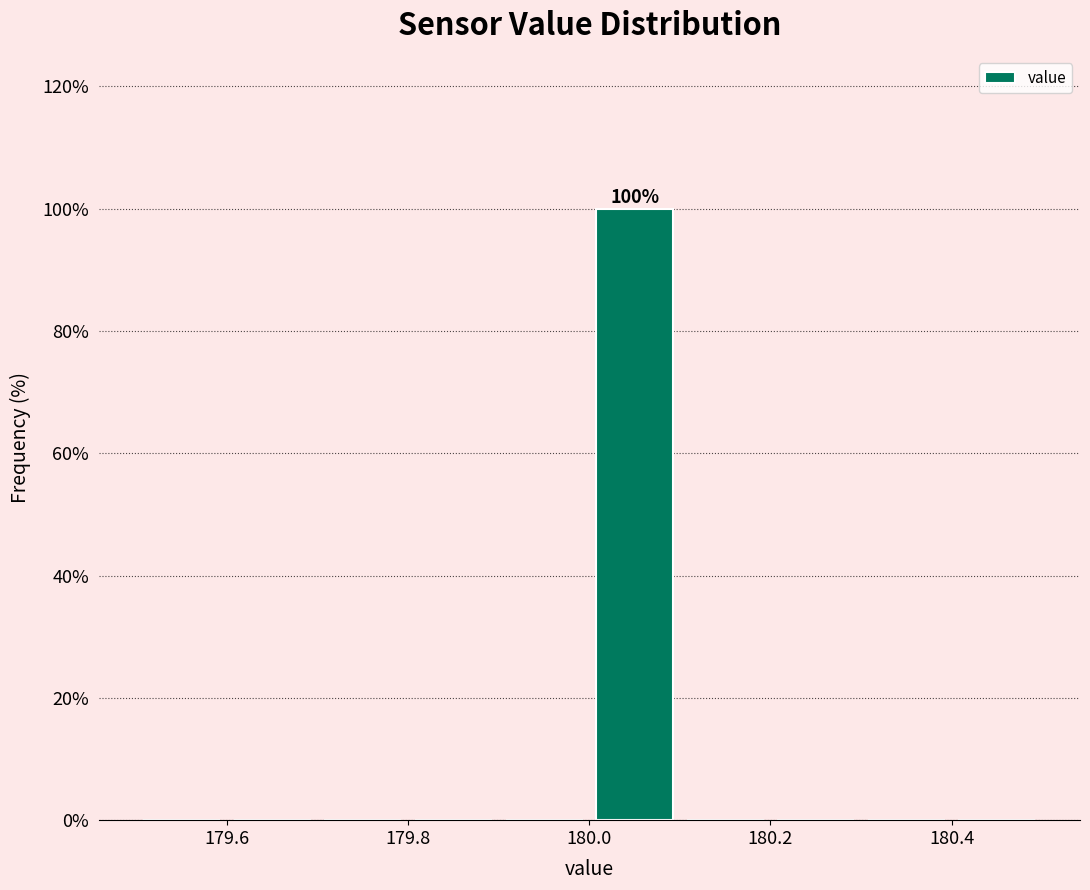

Which range on the x-axis has the tallest bar?

180.0 to 180.1